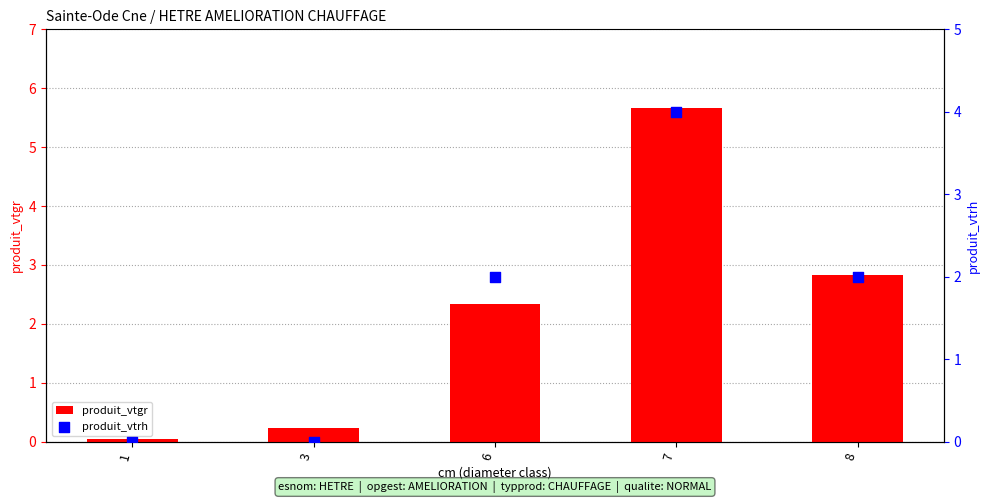

At which category is the sum across all series the highest?

7